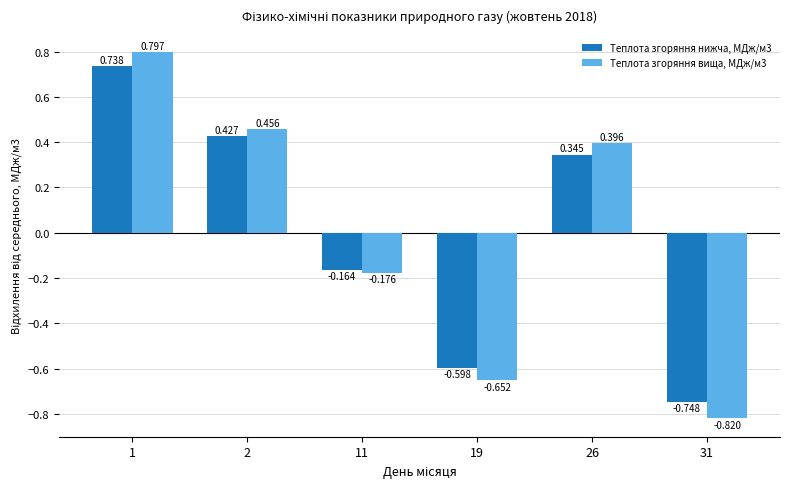

Which series has the widest spread of values?

Теплота згоряння вища, МДж/м3